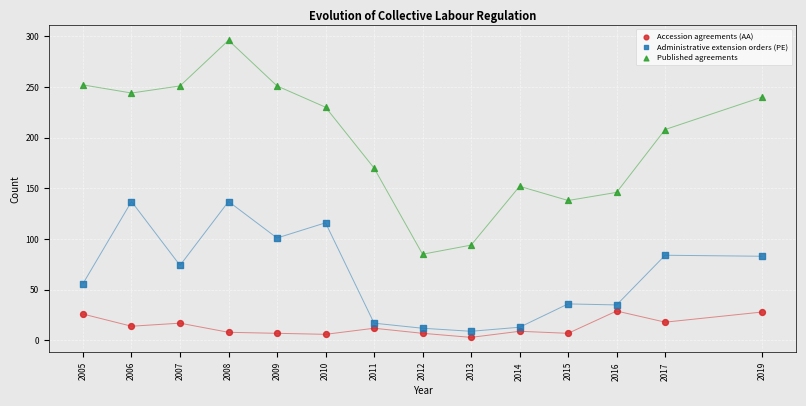

Which series contains the highest Y value?

Published agreements